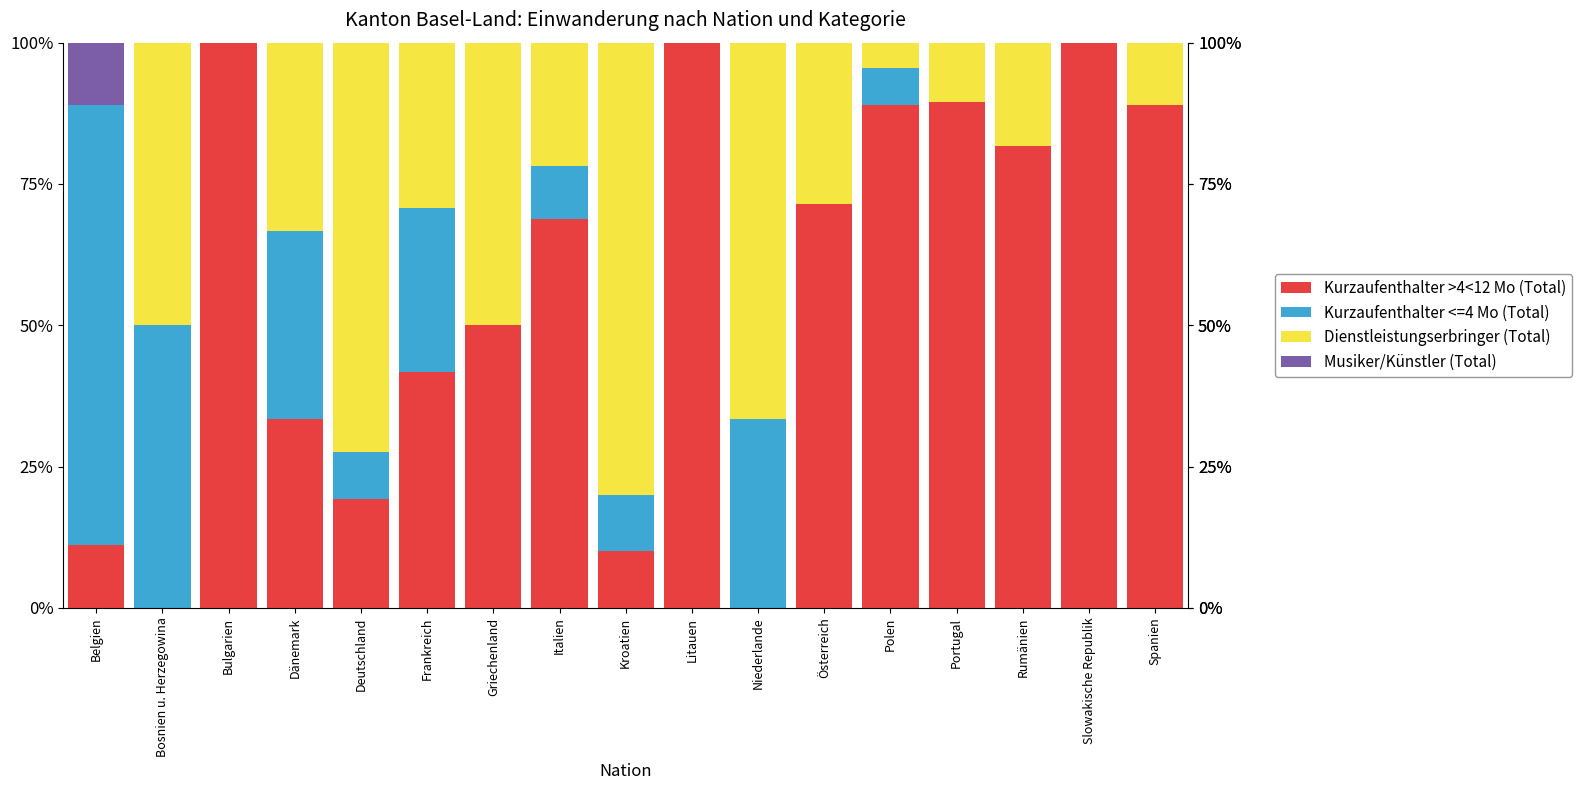

Is it true that Kurzaufenthalter >4<12 Mo (Total) equals 0.1 at Kroatien?

True